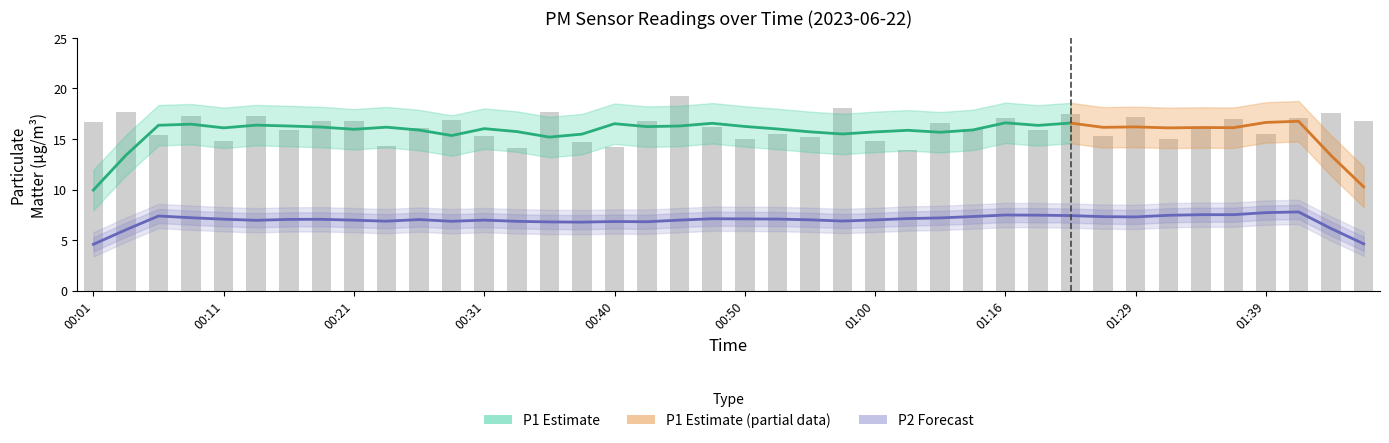

Rank the categories by value from lowest to highest.

01:03, 00:33, 00:40, 00:23, 00:38, 00:11, 01:00, 01:31, 00:50, 00:55, 01:26, 00:31, 00:06, 01:39, 00:53, 00:16, 01:18, 01:13, 00:26, 01:34, 00:48, 01:05, 00:01, 00:18, 01:46, 00:43, 00:21, 00:28, 01:36, 01:41, 01:16, 01:29, 00:09, 00:14, 01:21, 01:44, 00:04, 00:36, 00:58, 00:45